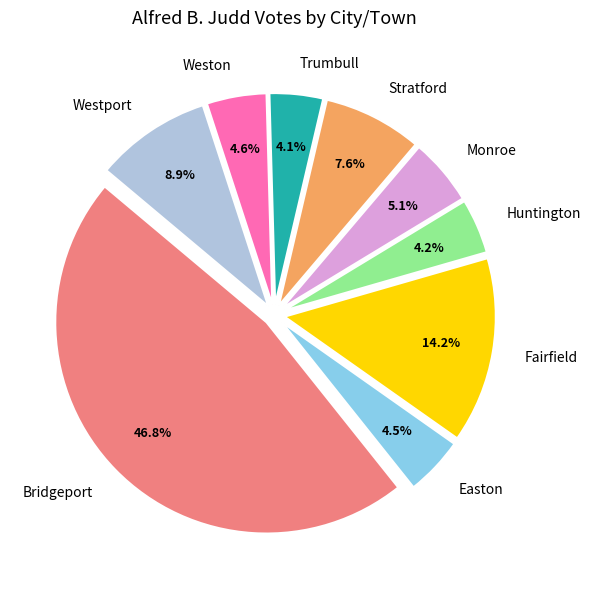

Which slice is the largest?

Bridgeport